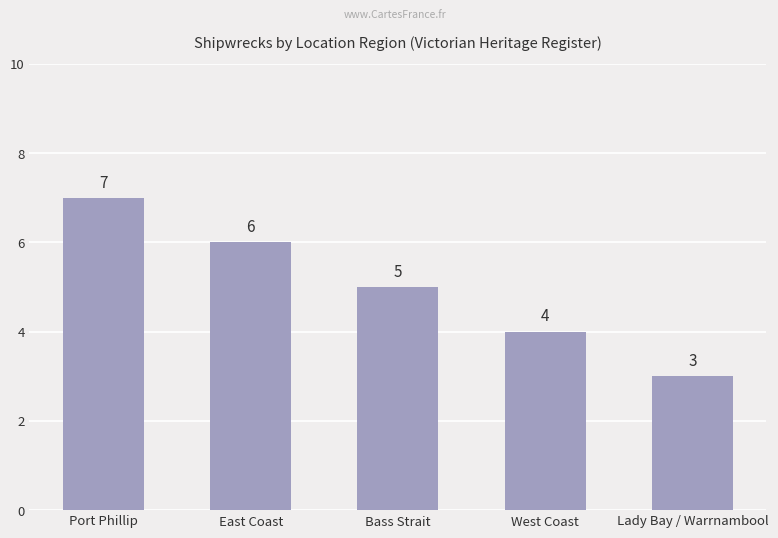

What is the label of the 4th bar from the left?

West Coast